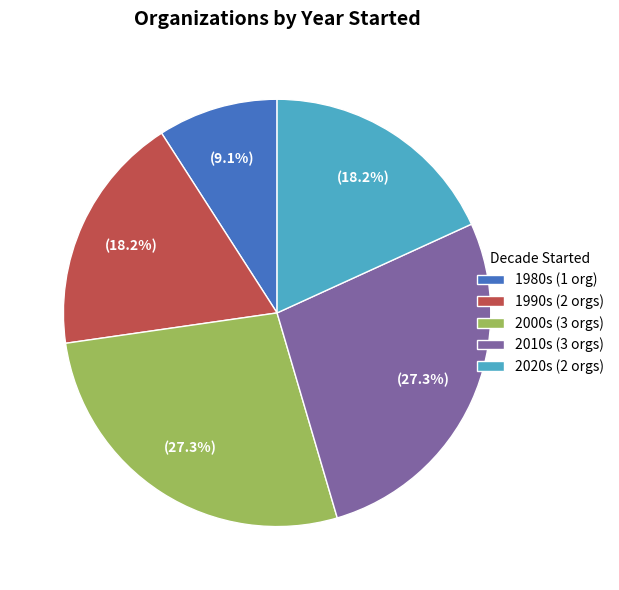

Do 1980s (1 org) and 2000s (3 orgs) together represent more than half of the pie?

No